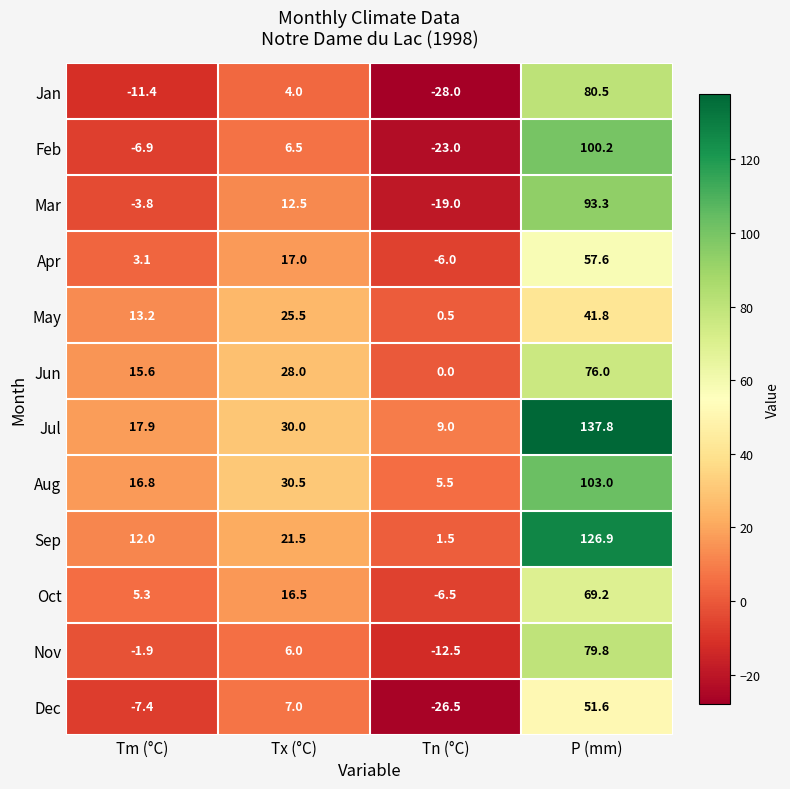

Rank the series by their maximum value, from highest to lowest.

Jul, Sep, Aug, Feb, Mar, Jan, Nov, Jun, Oct, Apr, Dec, May